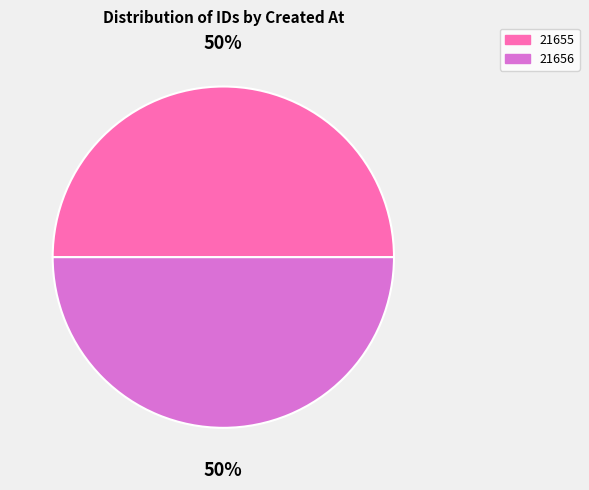

Is it true that 21655 is 57% of the pie?

False